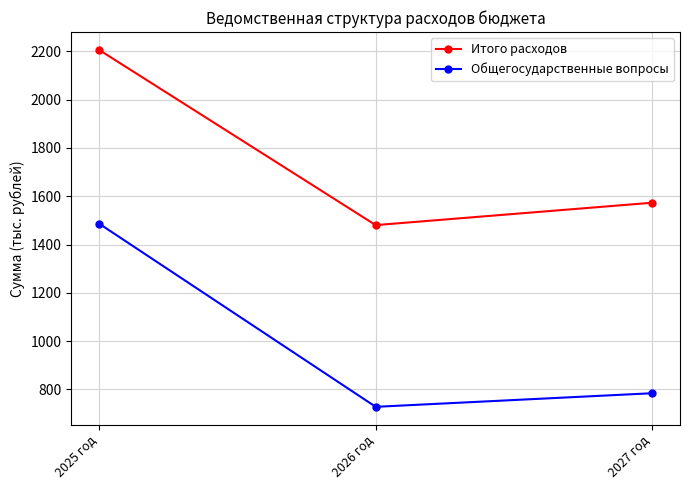

How many values in the Общегосударственные вопросы series are below 784?

1